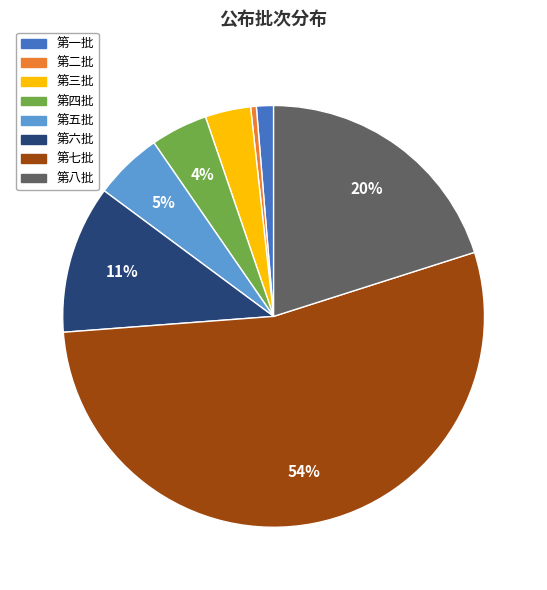

To the nearest percent, what is the average slice percentage?

12%